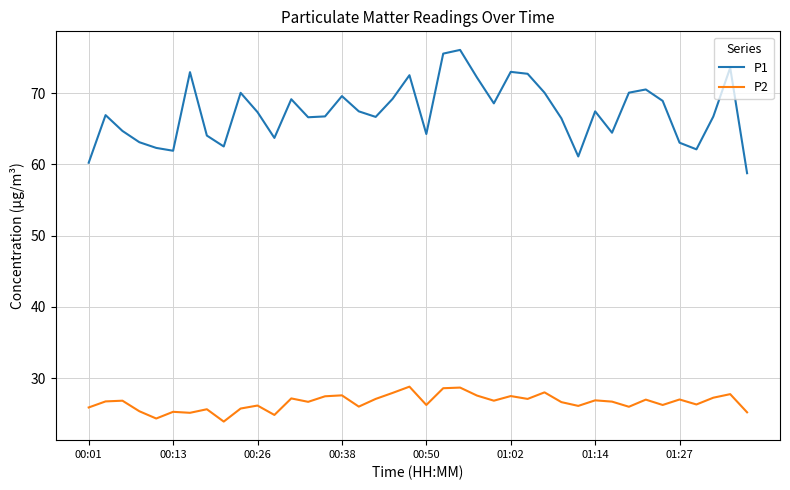

Which series has the largest total across all categories?

P1